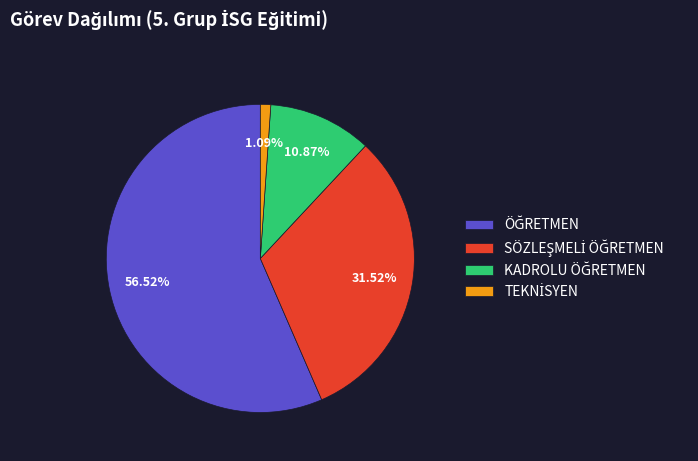

Does any single category account for the majority?

Yes